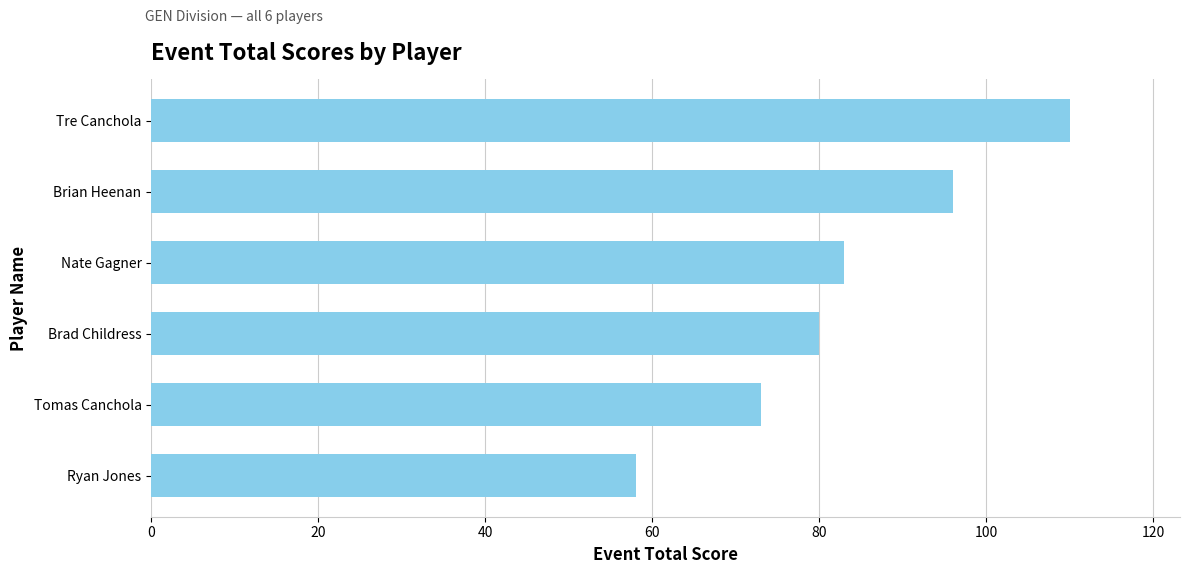

What is the approximate value at Brian Heenan, to the nearest 10?

100